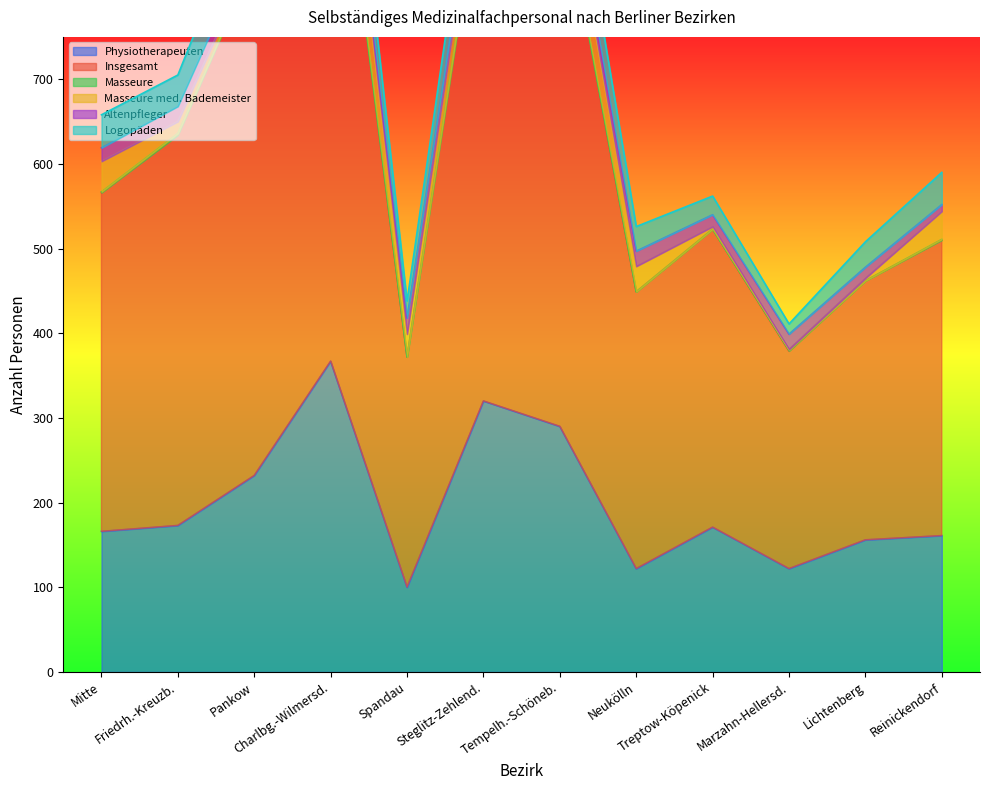

What position from the right is Mitte?

12